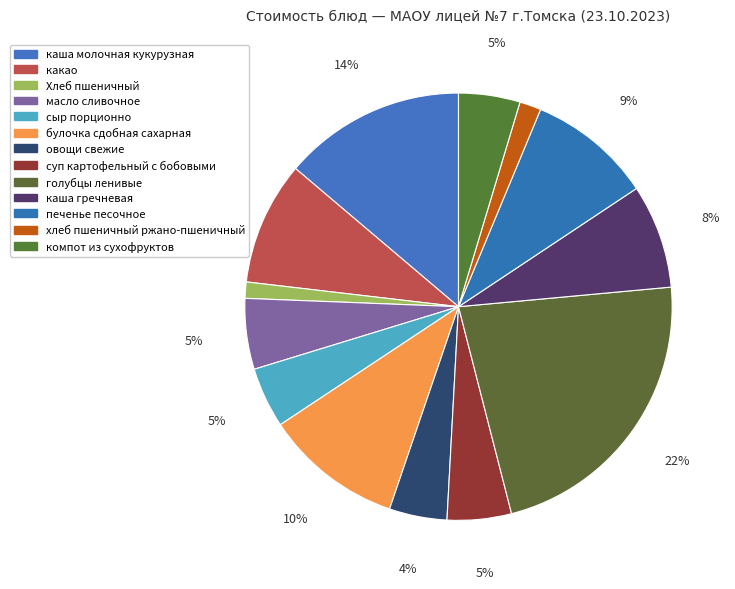

How much of the chart is everything except Хлеб пшеничный?

98.8%